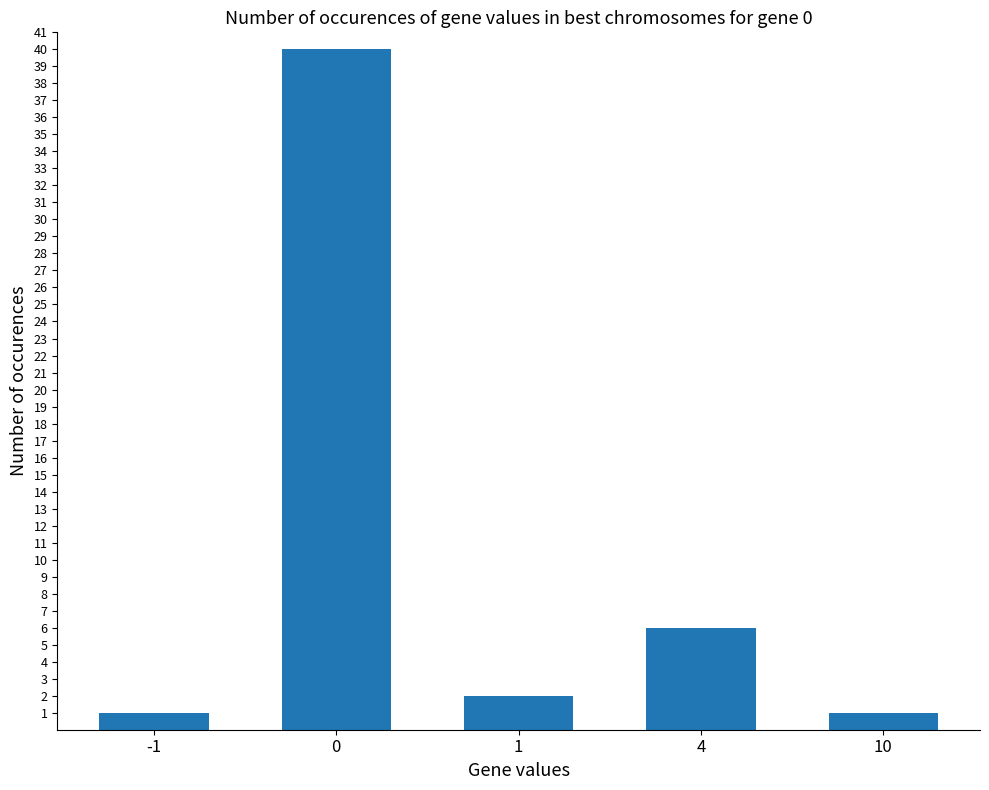

How many distinct data groups are displayed?

1